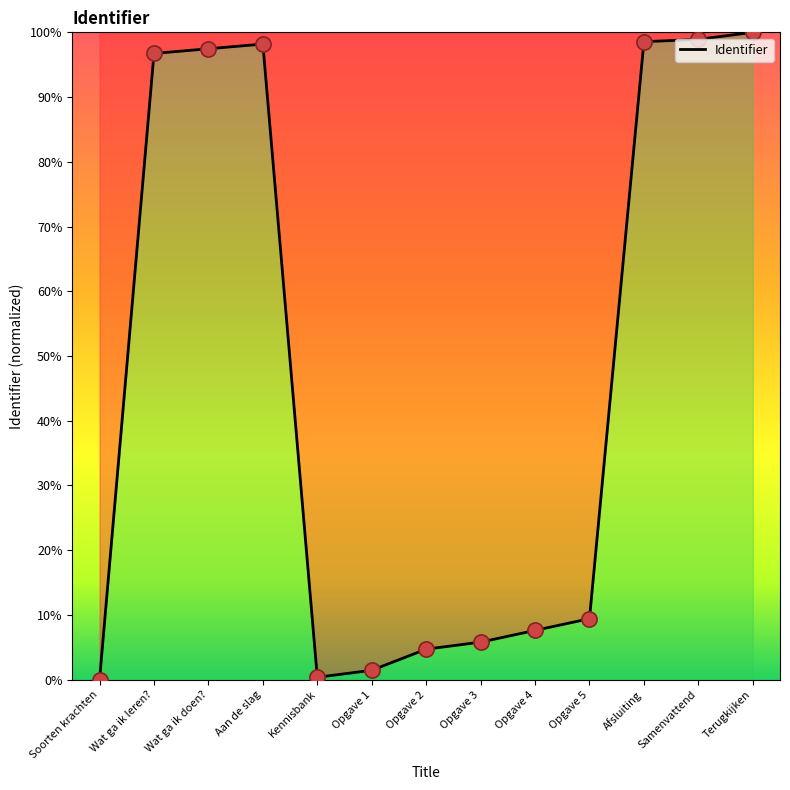

Between Opgave 4 and Opgave 3, which is larger?

Opgave 4